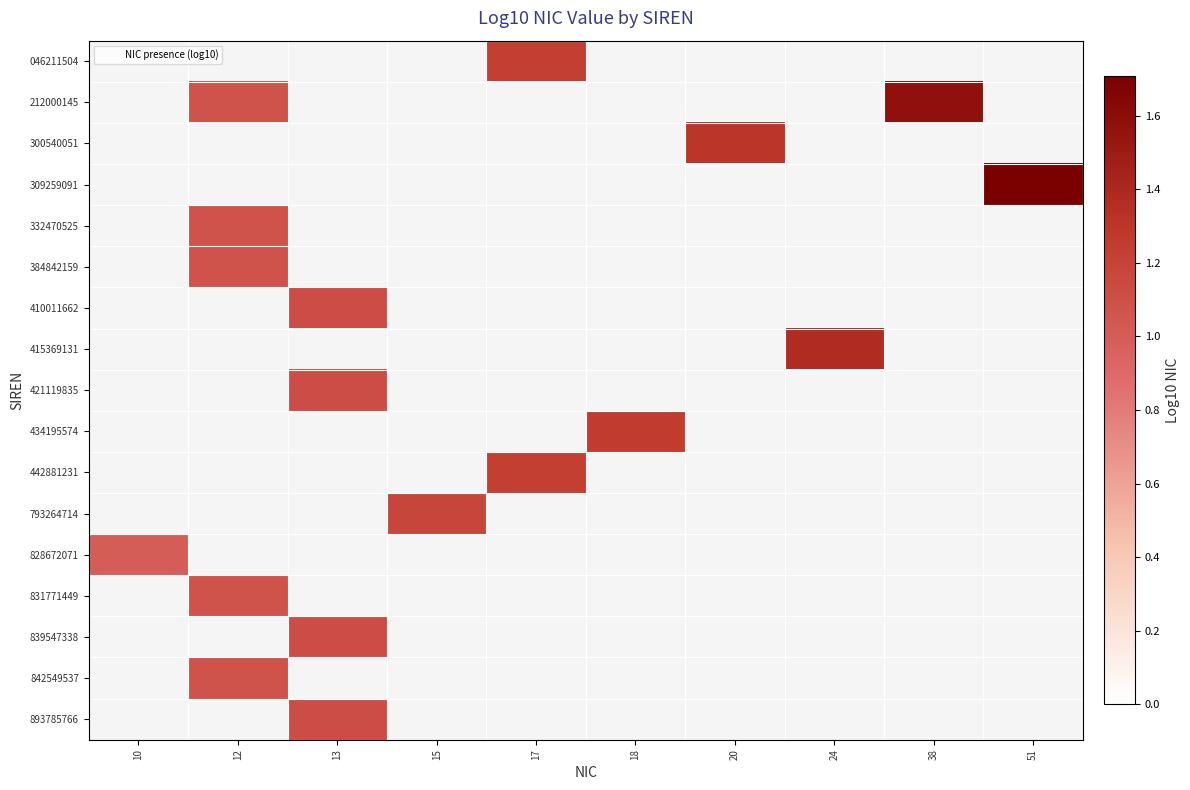

At which category does the chart reach its minimum across all series?

10